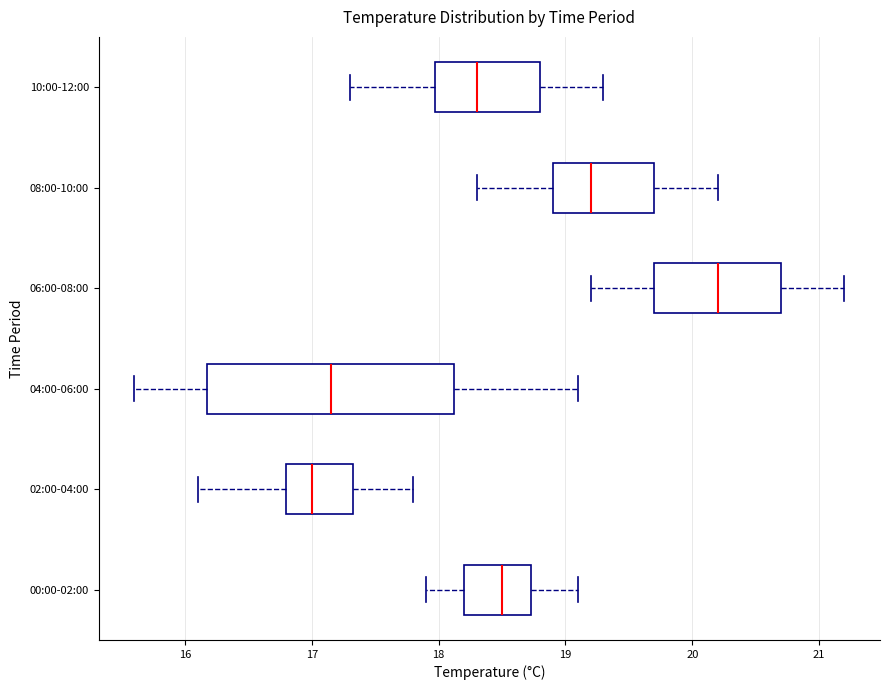

Comparing the boxes themselves (not the whiskers), which one is the widest?

04:00-06:00